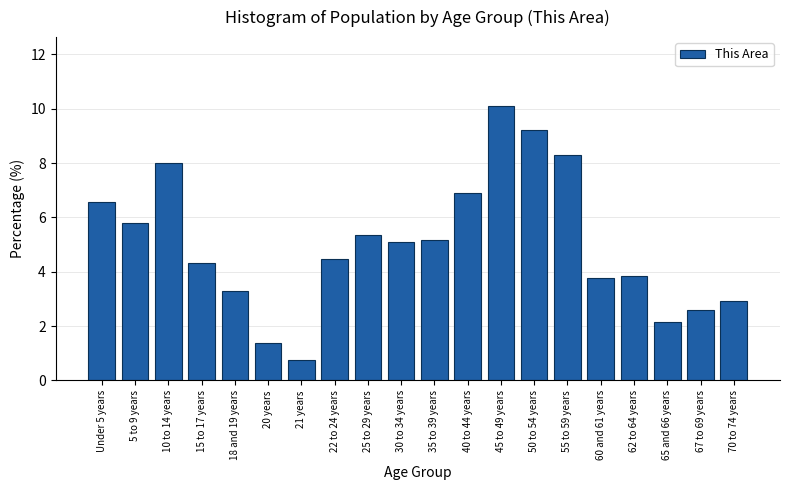

Reading left to right, extract all data points from this chart.

6.6	5.8	8.0	4.3	3.3	1.4	0.8	4.5	5.4	5.1	5.2	6.9	10.1	9.2	8.3	3.8	3.8	2.2	2.6	2.9